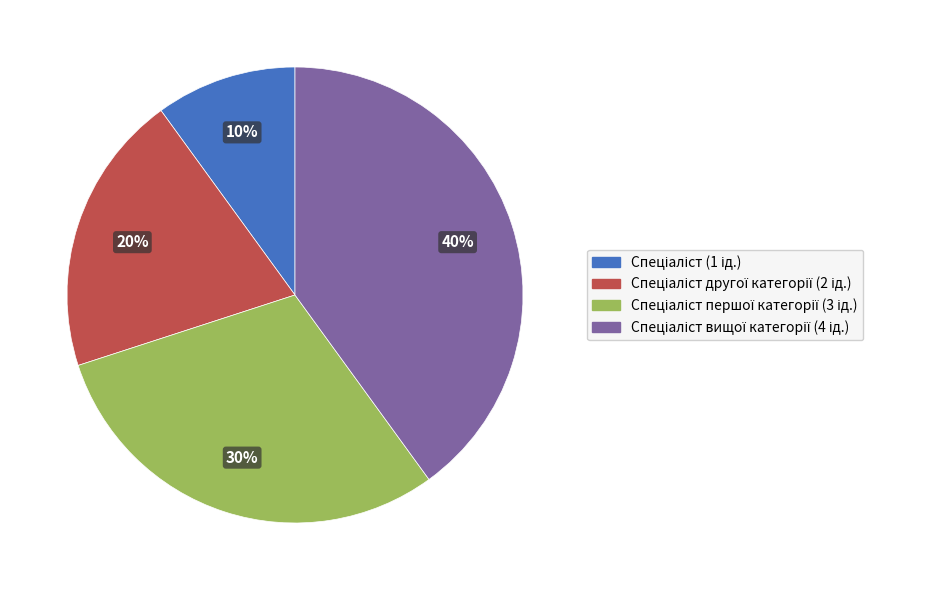

Count the number of slices in the pie.

4